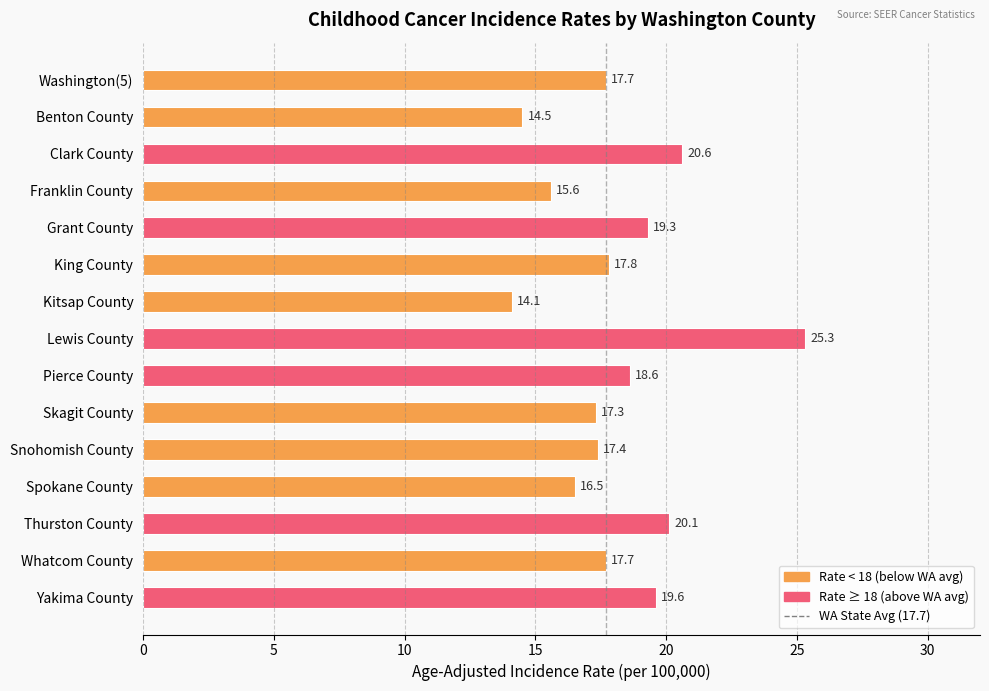

Which label corresponds to the largest value in the chart?

Lewis County